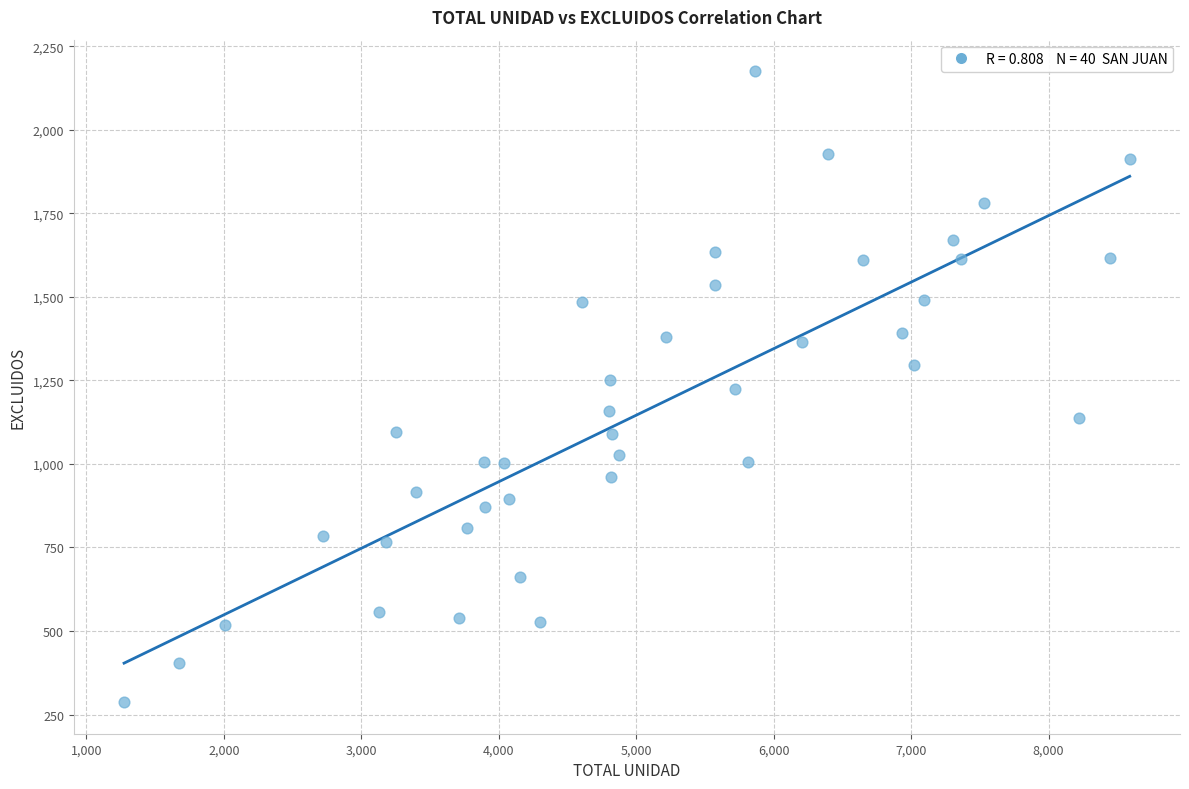

What is the range of Y values (max minus min)?

1888